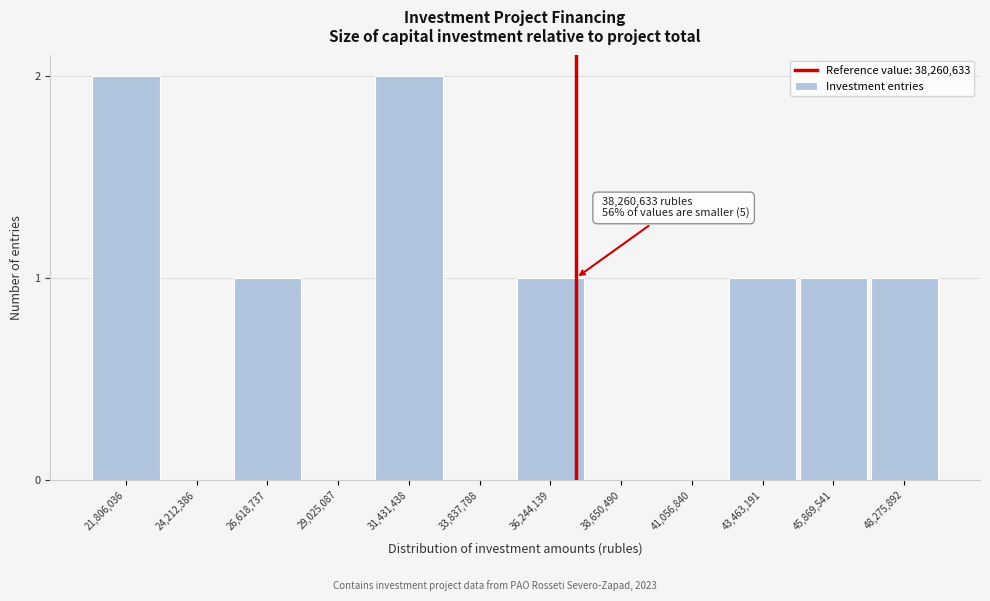

Reading left to right, list all the values displayed in this chart.

21,806,036=2	24,212,386=0	26,618,737=1	29,025,087=0	31,431,438=2	33,837,788=0	36,244,139=1	38,650,490=0	41,056,840=0	43,463,191=1	45,869,541=1	48,275,892=1